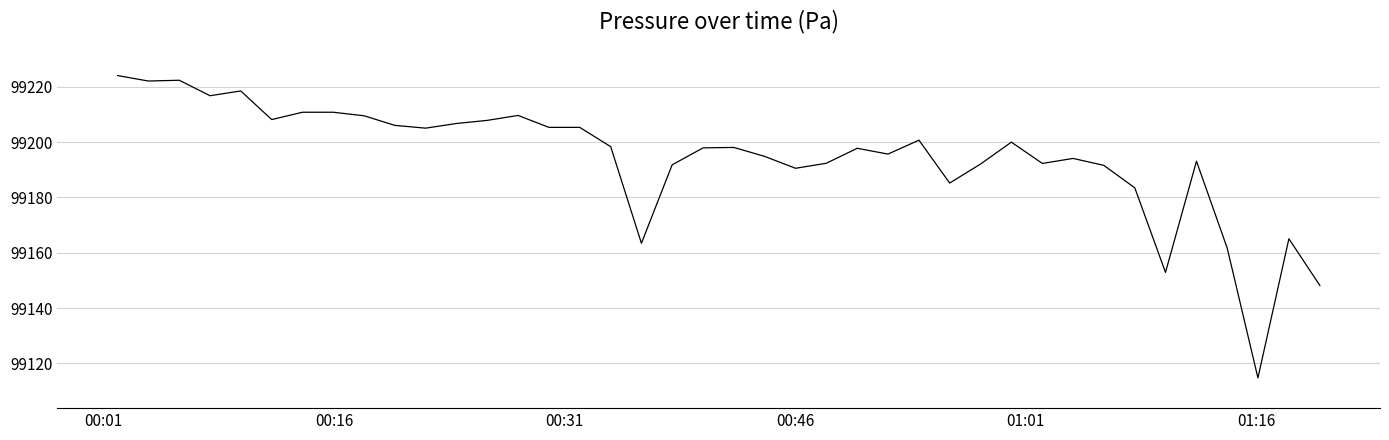

What is the greatest value displayed?

99224.0